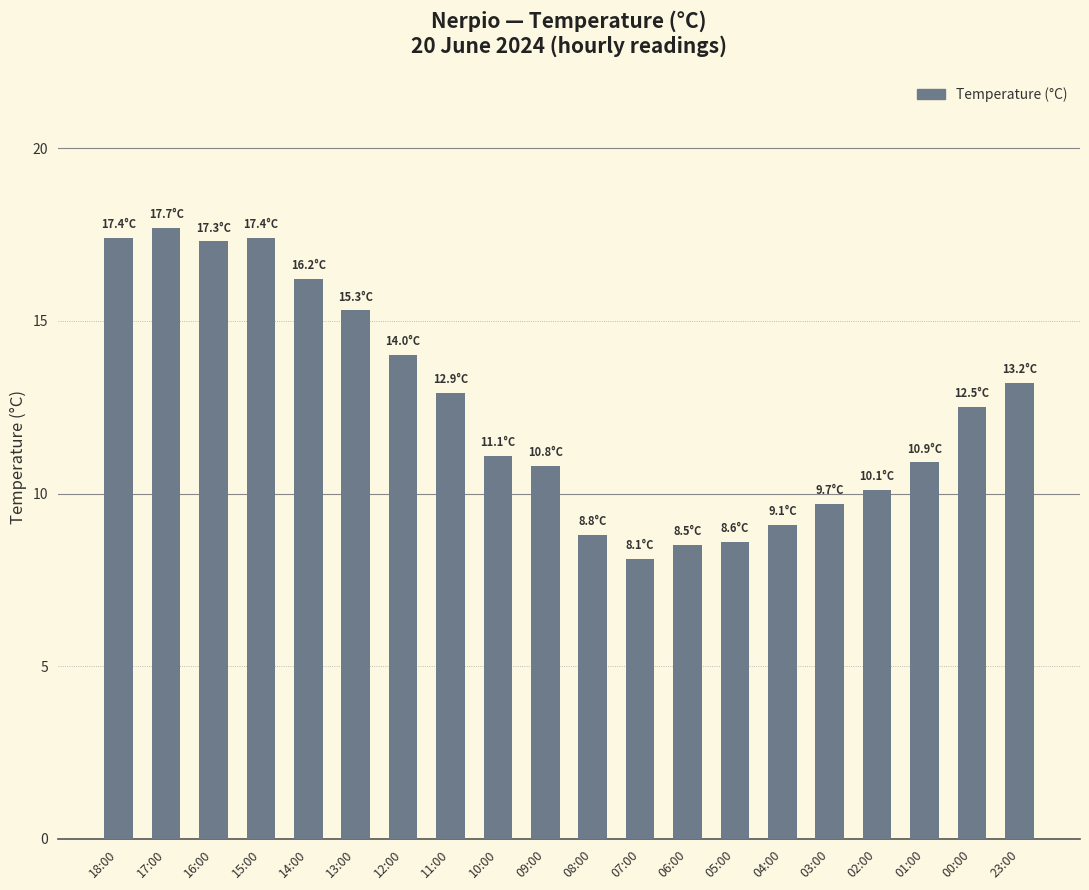

Approximately how many times larger is the value at 11:00 compared to 12:00?

0.9